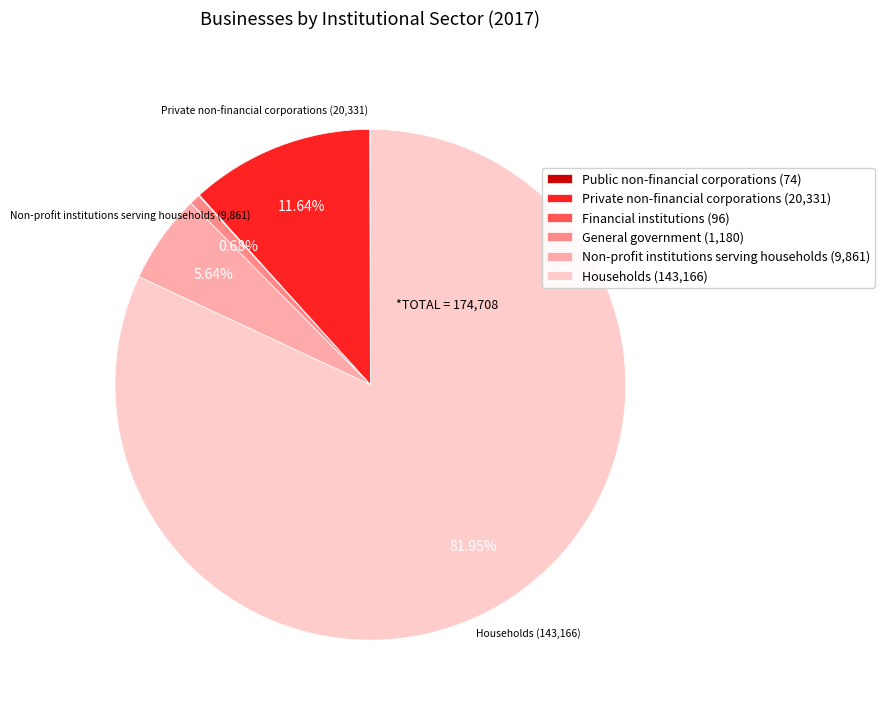

What is the ratio of the value at Households (143,166) to the value at General government (1,180)?

121.3